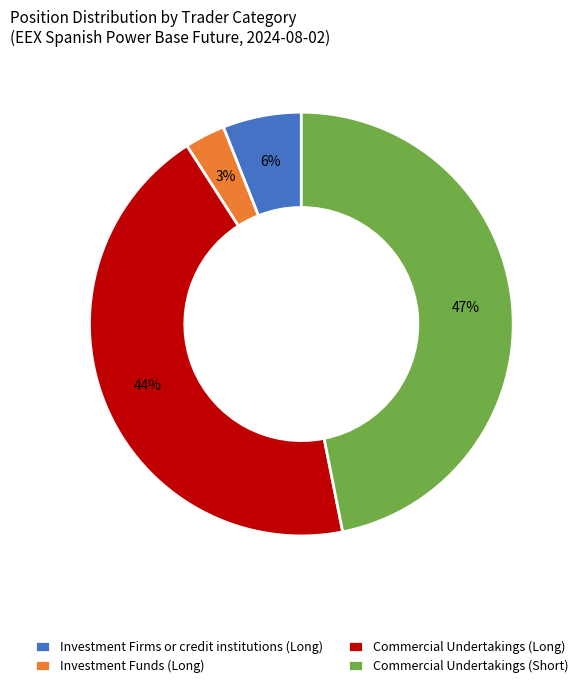

True or false: Commercial Undertakings (Long) accounts for 44% of the total.

True